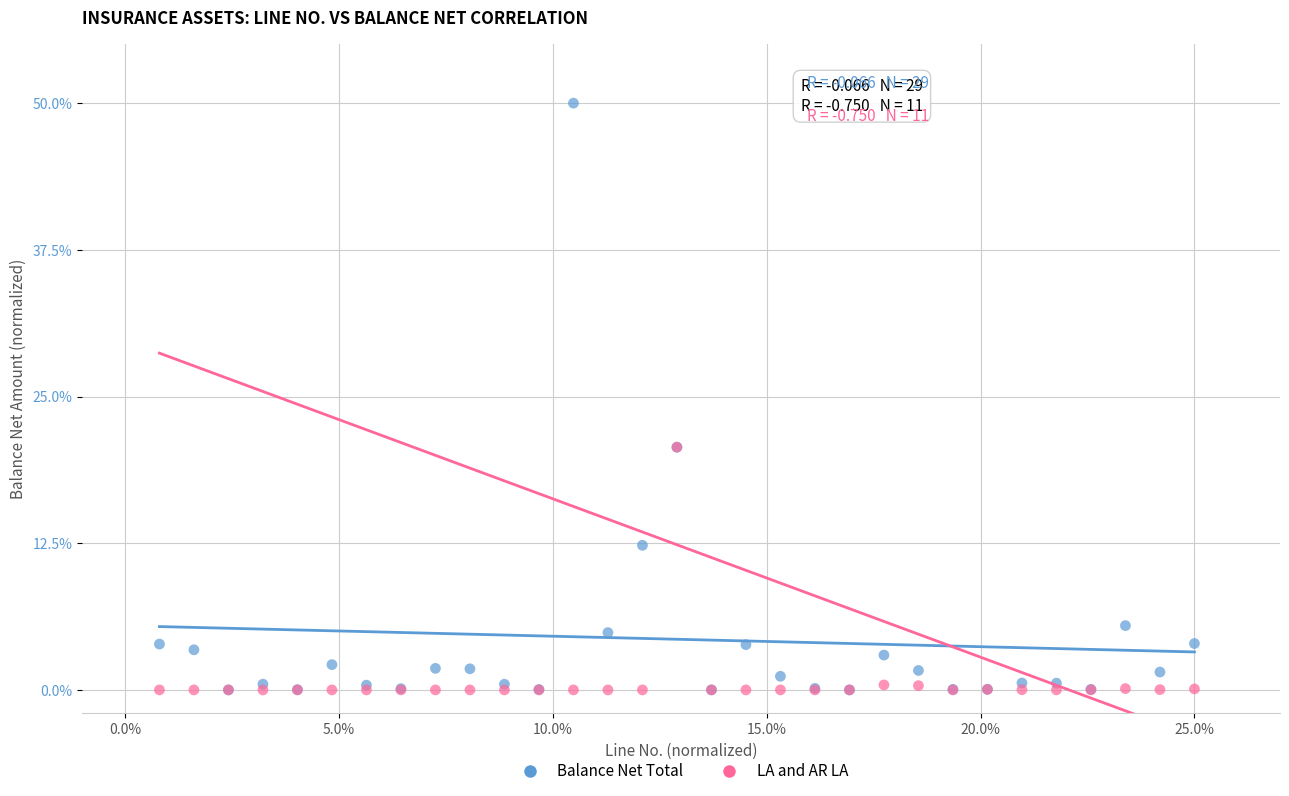

Which series has the largest Y range (max minus min)?

Balance Net Total